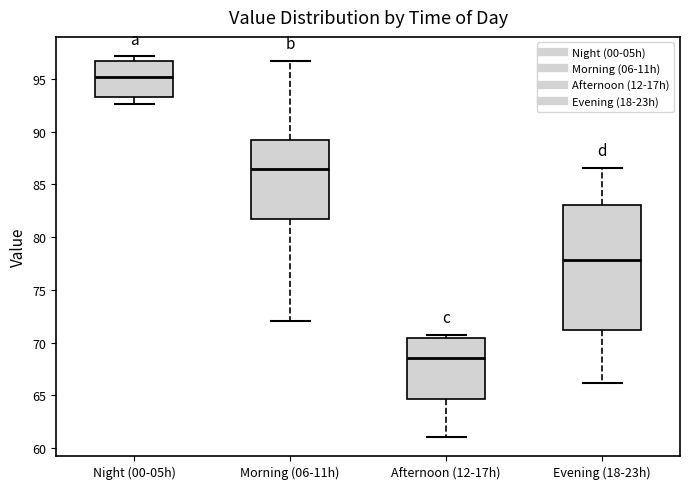

Comparing the boxes themselves (not the whiskers), which one is the tallest?

Evening (18-23h)